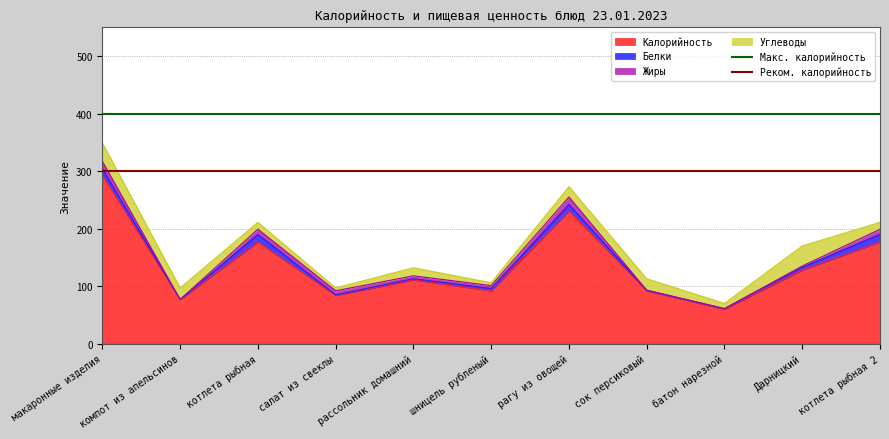

Which category has the lowest value in the Макс. калорийность series?

макаронные изделия